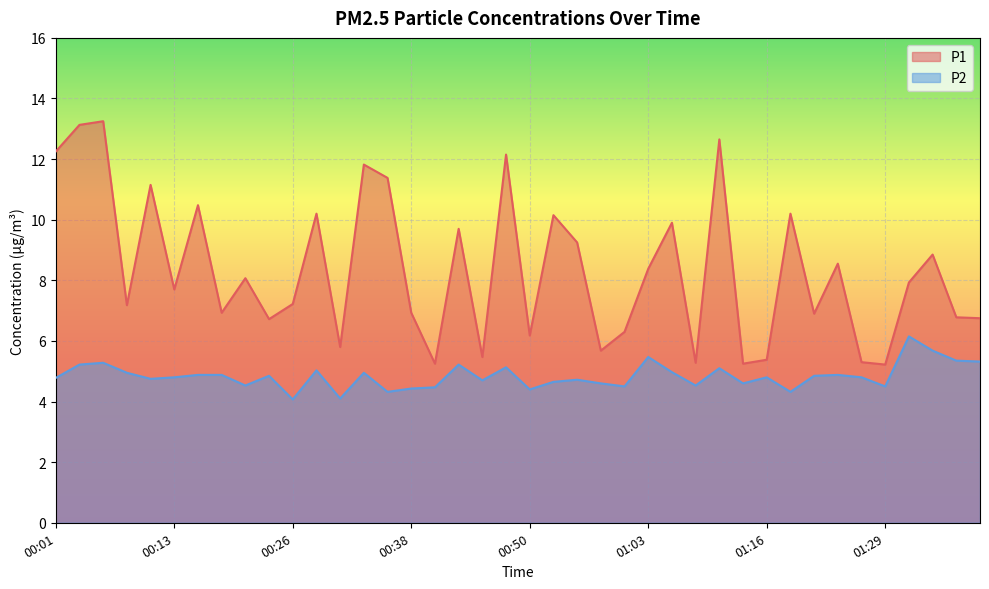

At 00:18, list the series in order from smallest to largest.

P2, P1